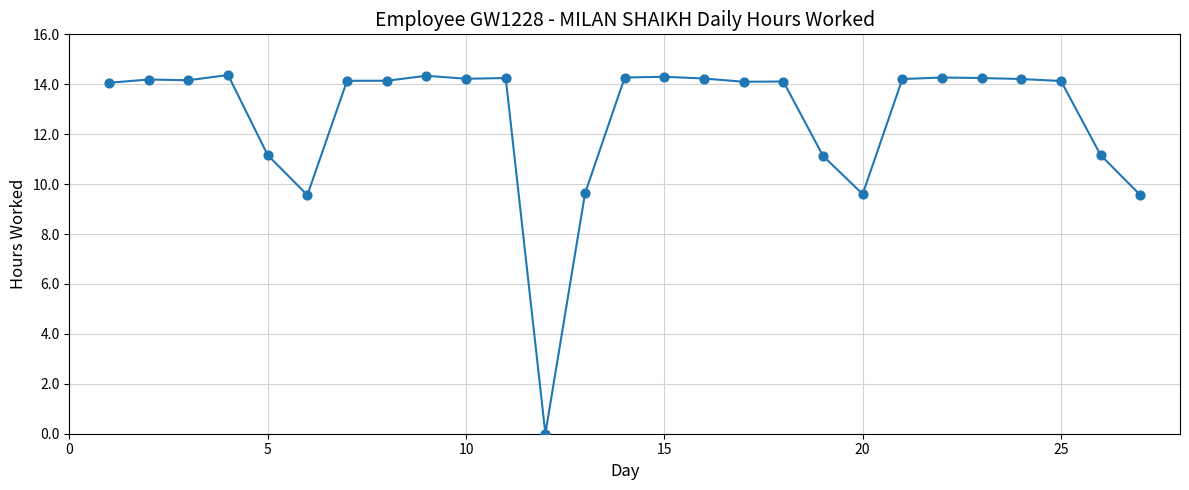

What is the difference between the maximum and minimum values?

14.4